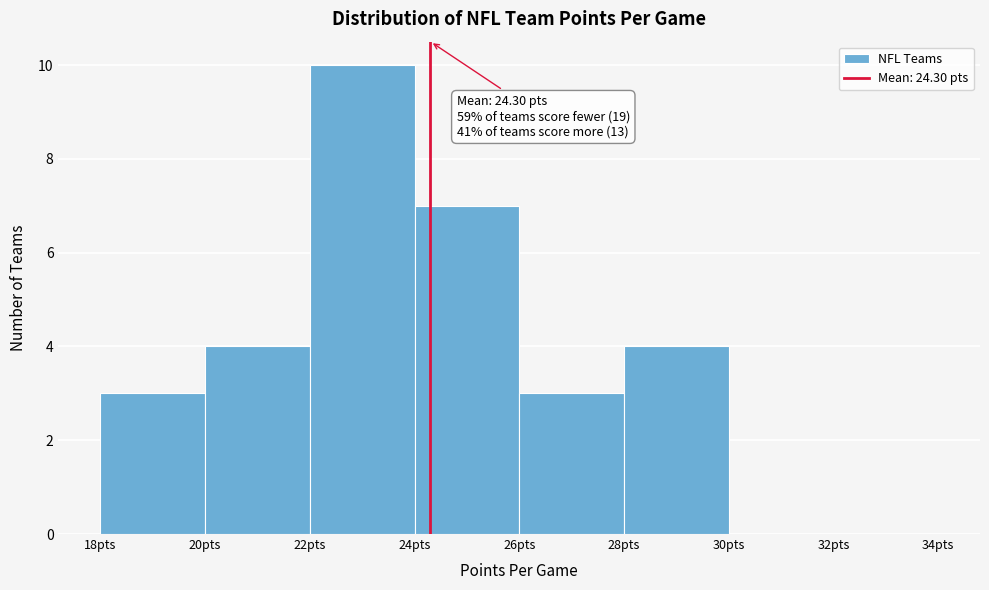

Over which range of the x-axis is the bar tallest?

22 to 24